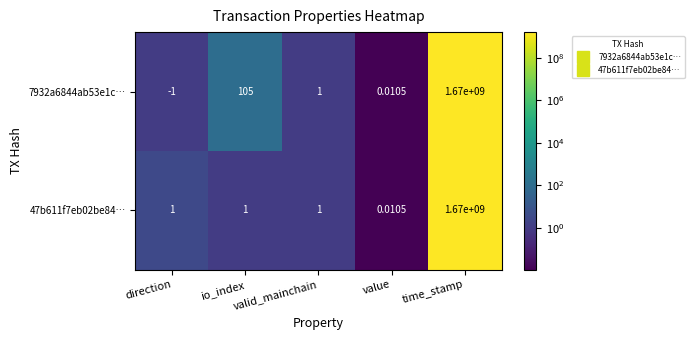

At which label is 7932a6844ab53e1c… closest to 834999999?

io_index